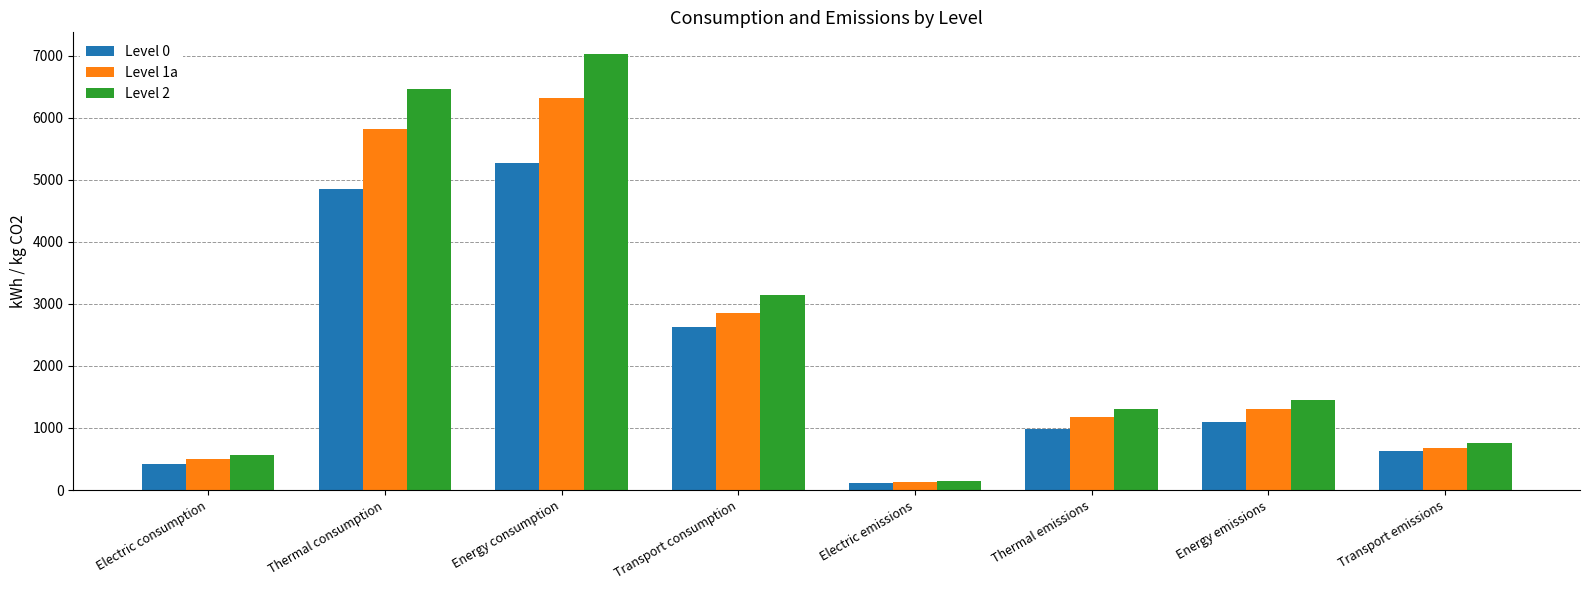

What is the label of the 5th bar from the right?

Transport consumption